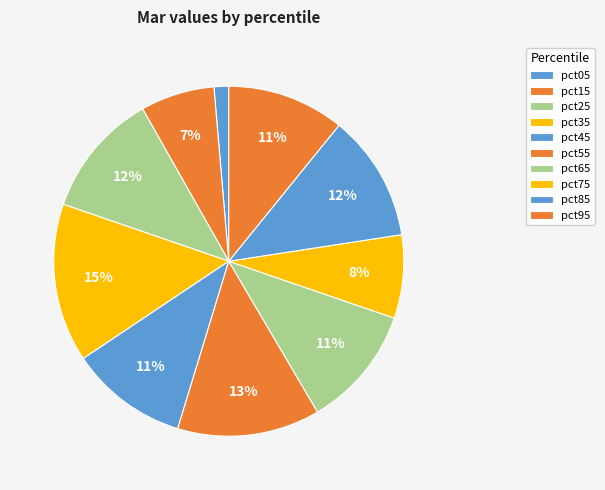

What percentage is the pct75 slice, to the nearest percent?

8%